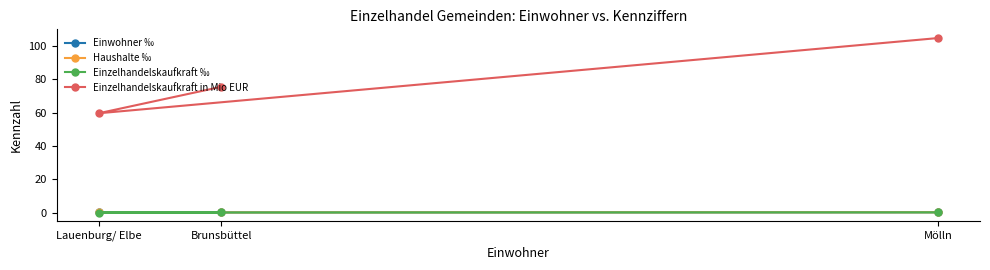

What is the maximum value shown in the chart?

104.8